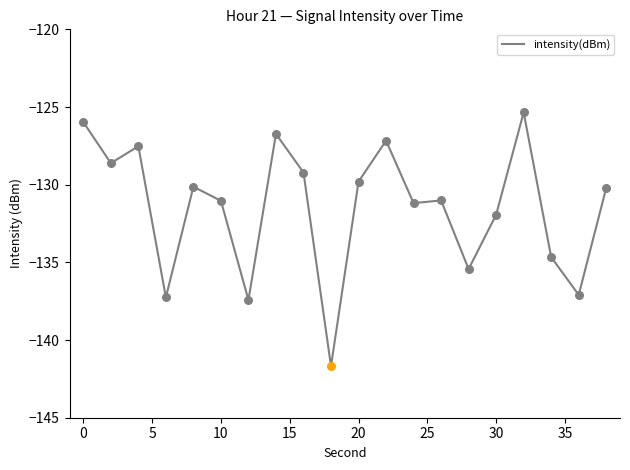

What is the greatest value displayed?

-125.3